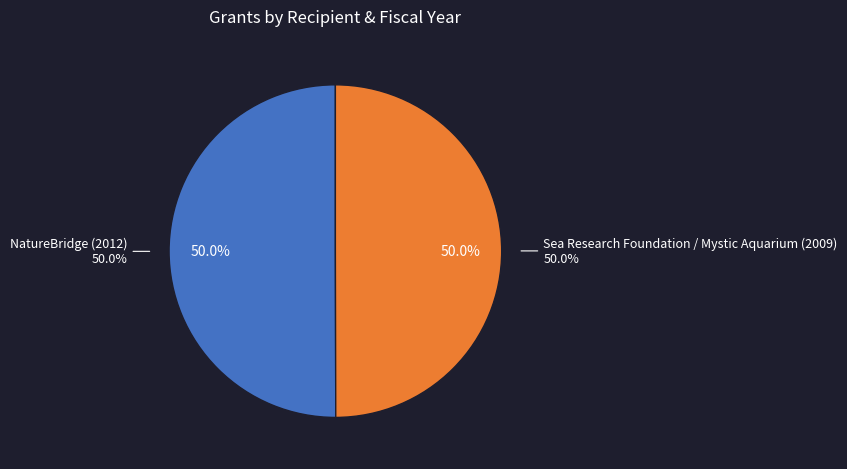

What is the total percentage of Sea Research Foundation / Mystic Aquarium (2009) and NatureBridge (2012)?

100.0%